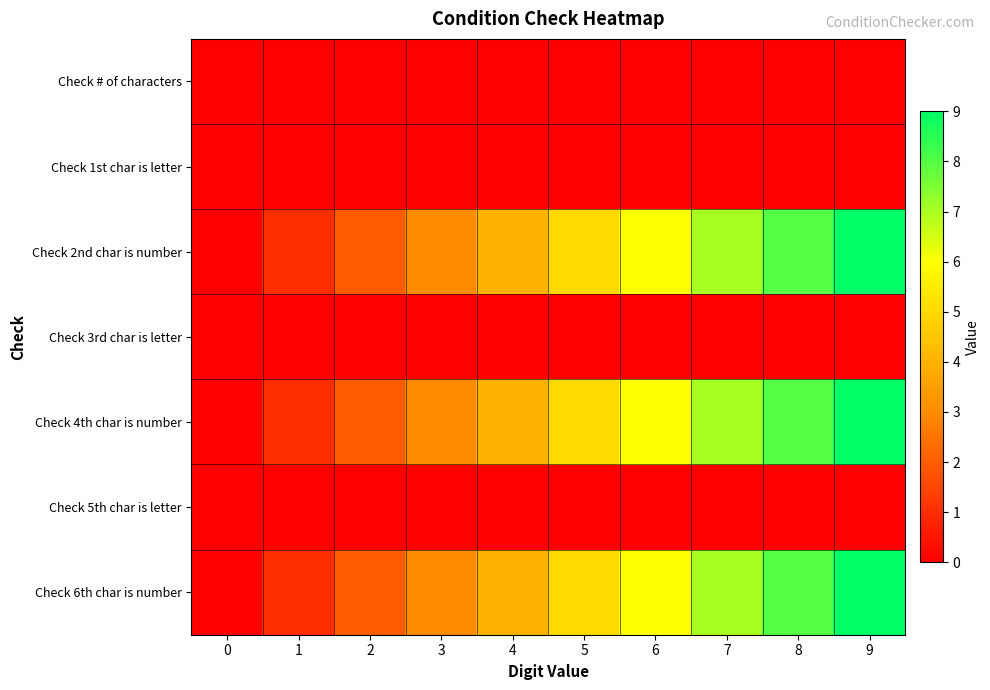

Count the number of data series in this chart.

7